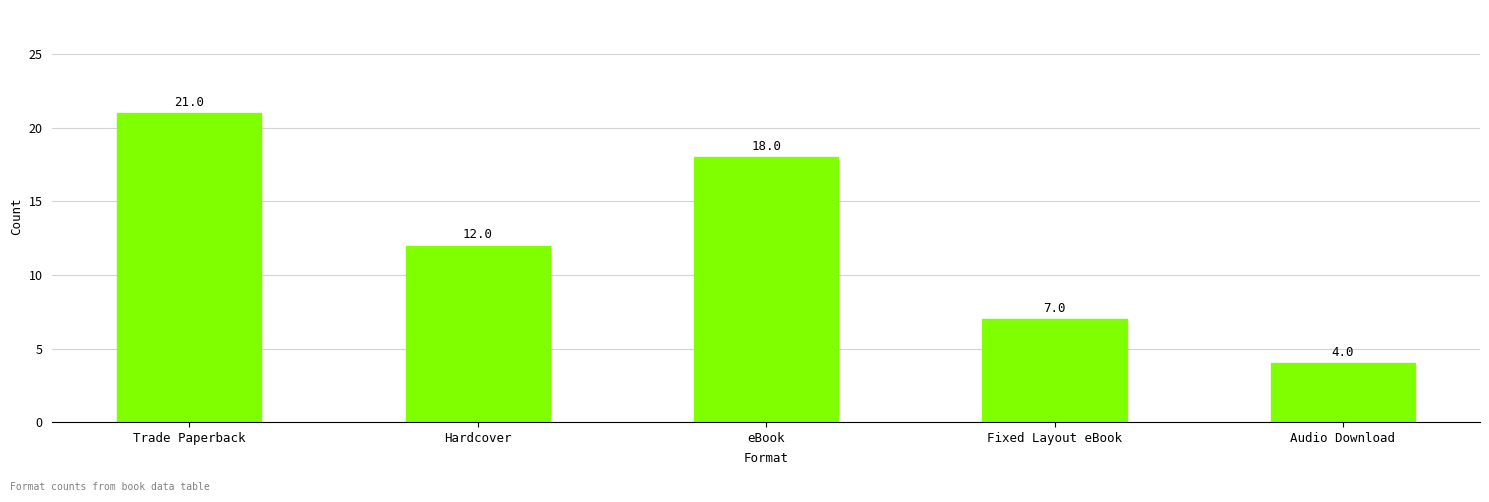

Reading right to left, what are all the values shown in this chart?

Audio Download=4	Fixed Layout eBook=7	eBook=18	Hardcover=12	Trade Paperback=21